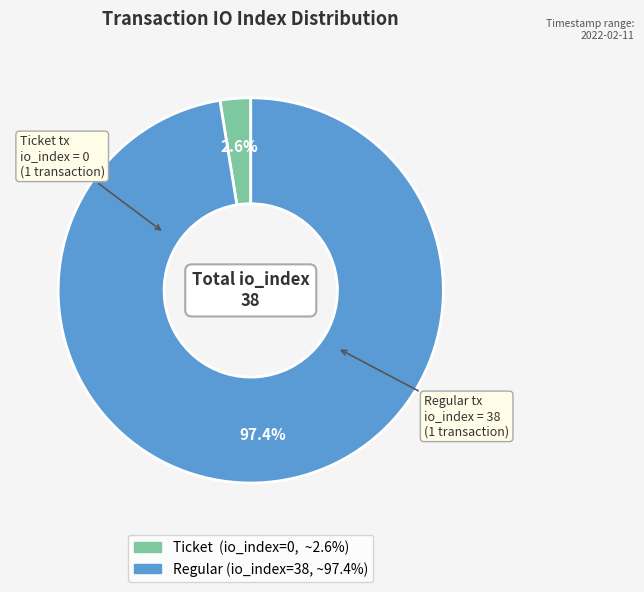

Is there any slice that represents more than half of the pie?

Yes